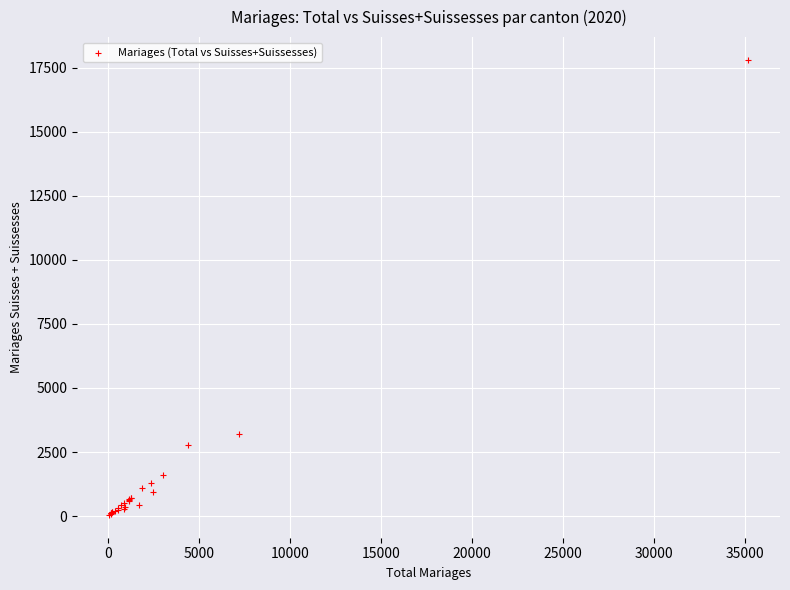

What Y value in the scatter plot is closest to 8924?

3218